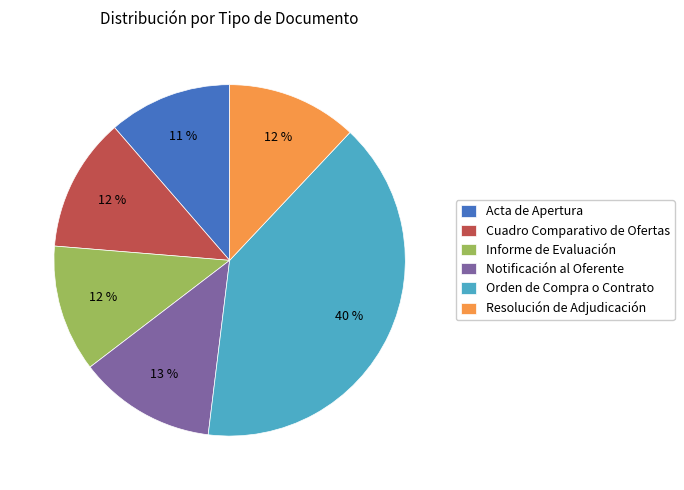

Which category has the biggest portion of the pie?

Orden de Compra o Contrato